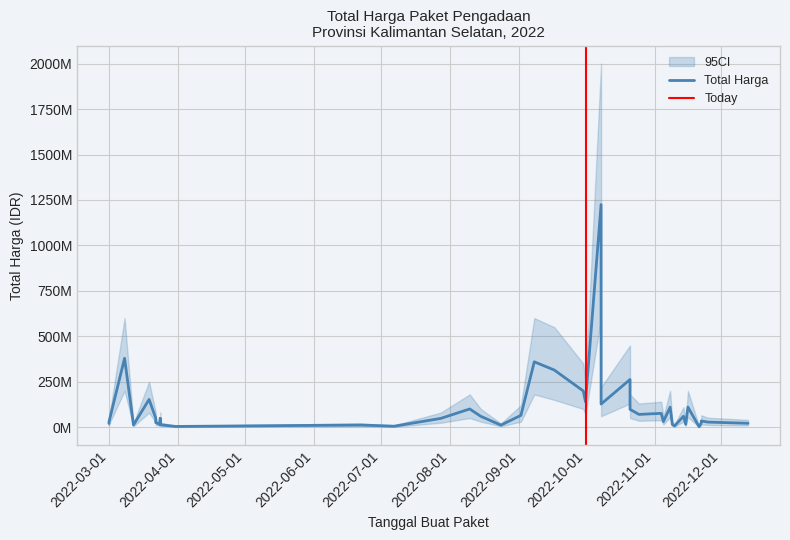

Reading right to left, transcribe all the data shown in this chart.

Total Harga: 21231000	27720000	34132505	23680800	2395750	110389990	15787200	59935000	6936000	14750000	110000000	30800000	75920000	70000000	98000000	262118150	127000000	1224682000	139800000	199200000	314121780	359500000	65000000	11100000	59375000	100000000	48140000	5093000	11800000	3825000	13442000	48140000	14400000	25200000	49478000	152477000	12000000	379075000	29000000	19950000
CI_lower: 9000000	12000000	15000000	10000000	1000000	55000000	7500000	30000000	3000000	7000000	55000000	15000000	38000000	35000000	50000000	130000000	60000000	600000000	70000000	100000000	150000000	180000000	30000000	5000000	30000000	50000000	24000000	2000000	5000000	1500000	6000000	24000000	7000000	12000000	25000000	80000000	5000000	200000000	15000000	10000000
CI_upper: 40000000	52000000	65000000	45000000	5000000	200000000	30000000	110000000	15000000	30000000	200000000	60000000	140000000	130000000	180000000	450000000	220000000	2000000000	250000000	350000000	550000000	600000000	120000000	20000000	100000000	180000000	80000000	10000000	20000000	7000000	25000000	80000000	25000000	45000000	80000000	250000000	22000000	600000000	50000000	35000000